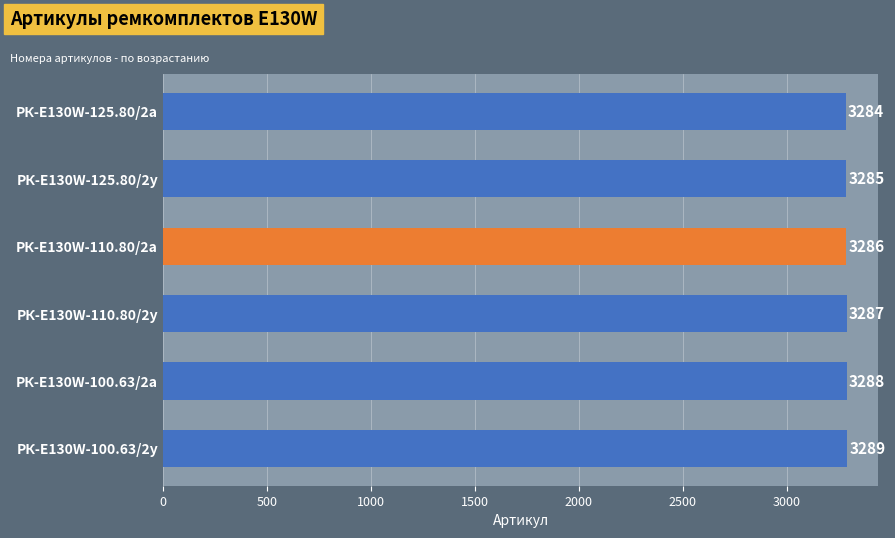

Count the number of categories in the chart.

6